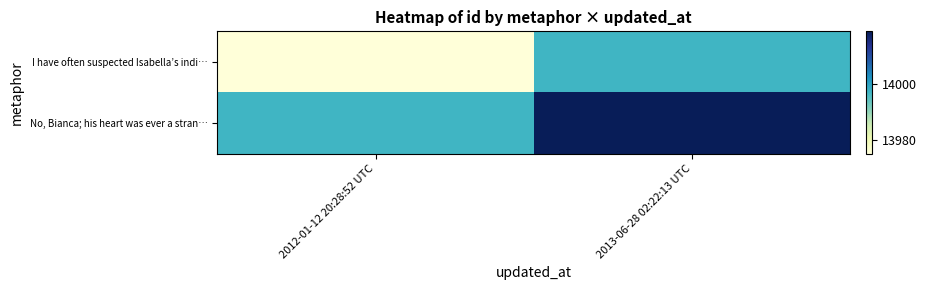

Reading left to right, extract all data points from this chart.

I have often suspected Isabella’s indi…: 2012-01-12 20:28:52 UTC=13975	2013-06-28 02:22:13 UTC=13997
No, Bianca; his heart was ever a stran…: 2012-01-12 20:28:52 UTC=13997	2013-06-28 02:22:13 UTC=14019